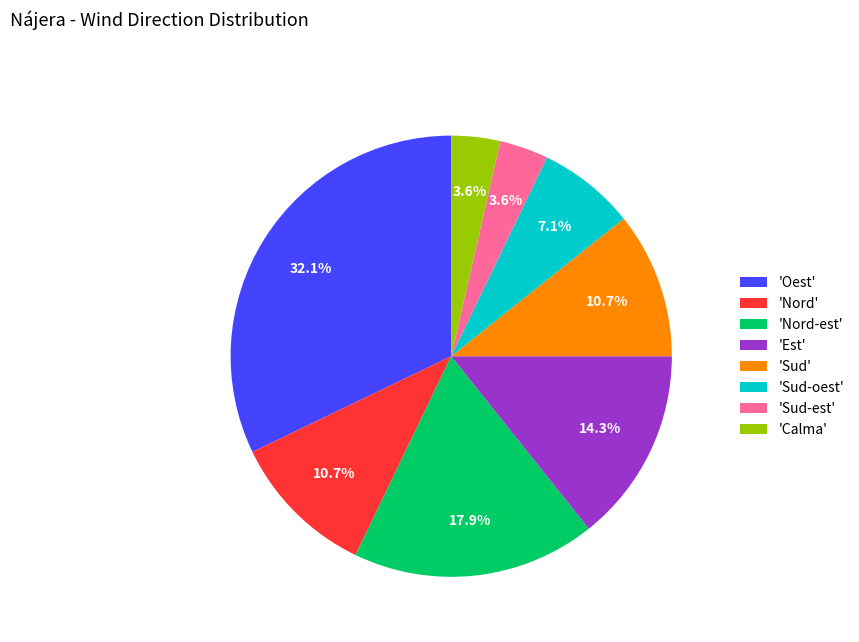

What is the largest slice in the pie chart?

'Oest'